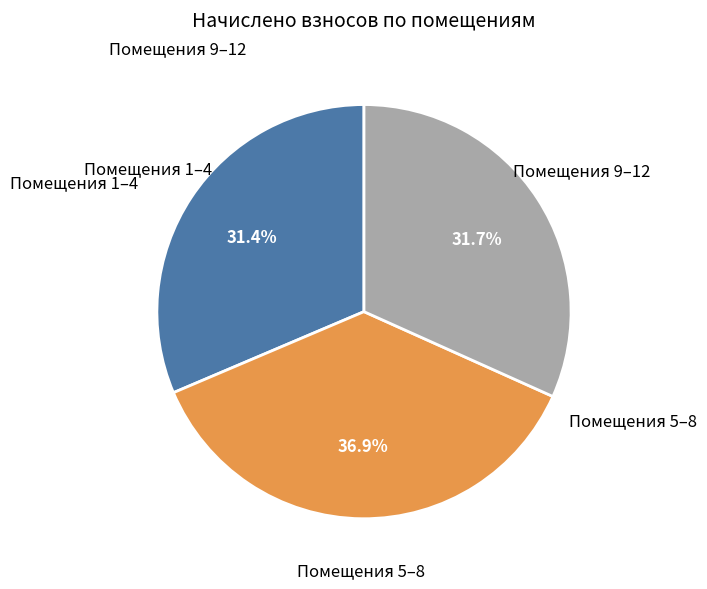

Is the sum of Помещения 1–4 and Помещения 9–12 greater than half?

Yes